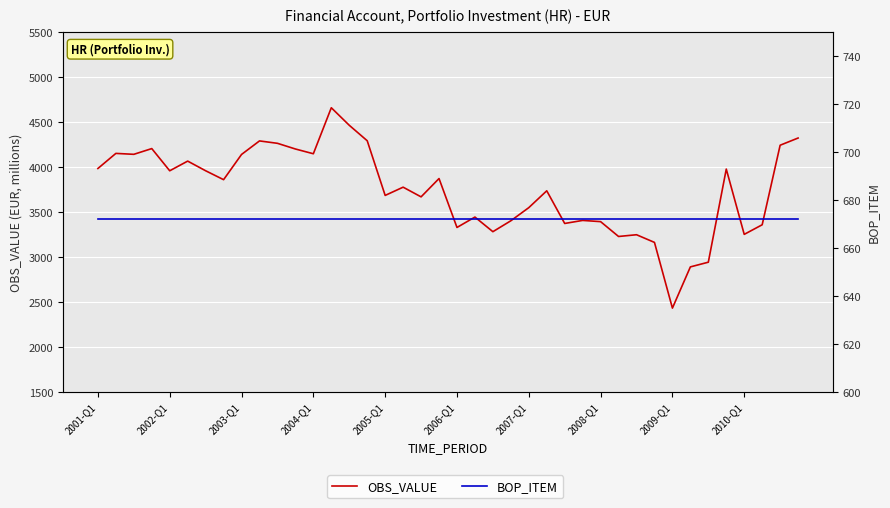

What is the total value across all series at 39?

4993.4